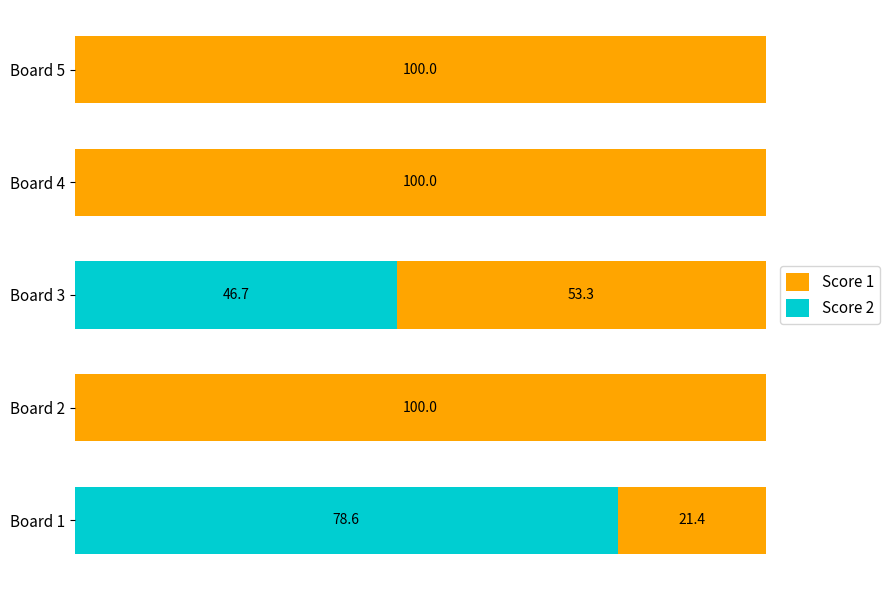

At which label does Score 2 reach its peak?

Board 1